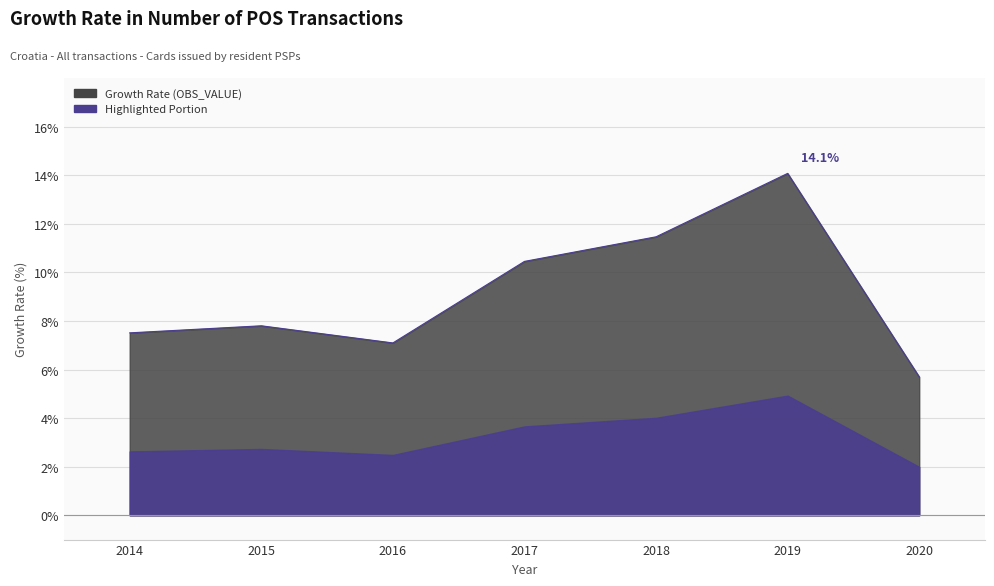

List the labels in order of value, largest first.

2019, 2018, 2017, 2015, 2014, 2016, 2020